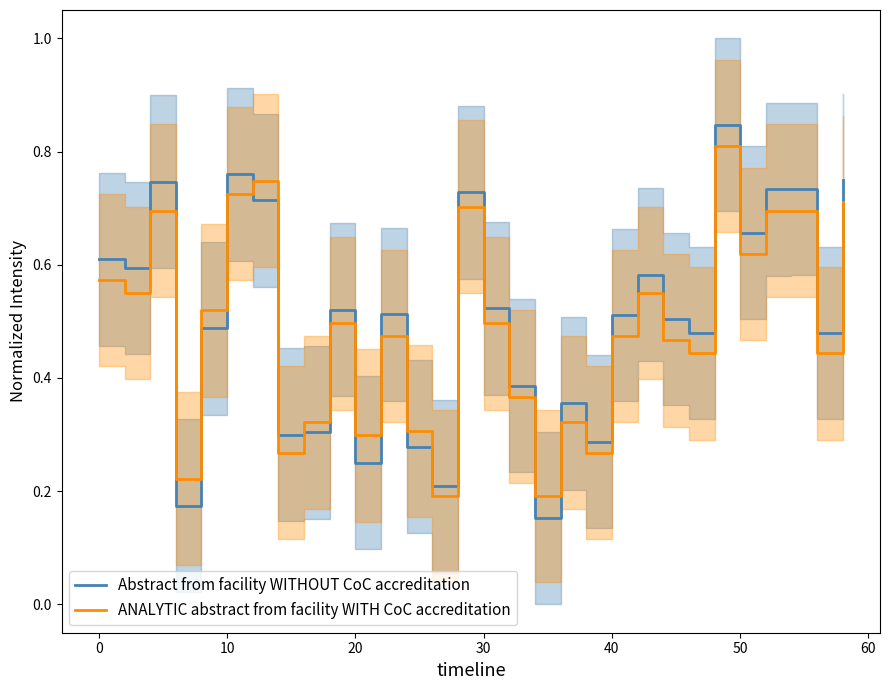

Which series ends up on top after the final intersection of Abstract from facility WITHOUT CoC accreditation and ANALYTIC abstract from facility WITH CoC accreditation?

Abstract from facility WITHOUT CoC accreditation